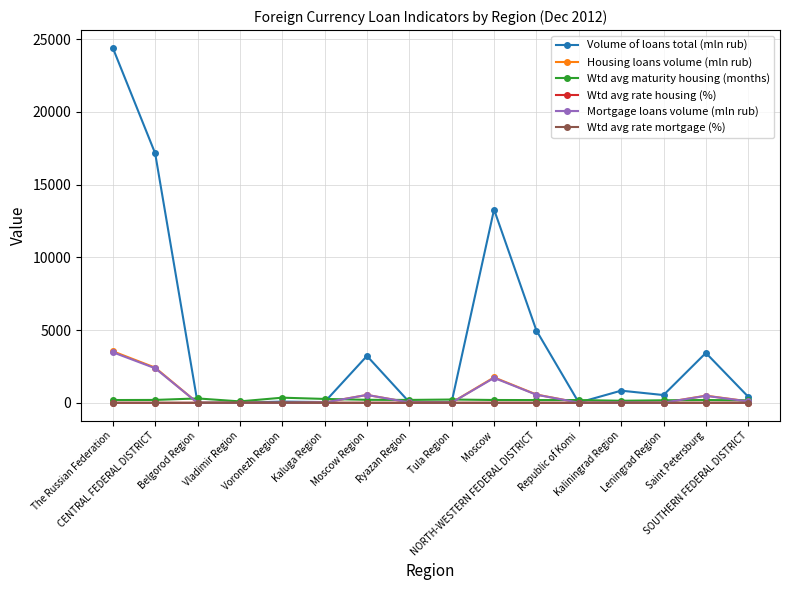

Which series has the widest spread of values?

Volume of loans total (mln rub)